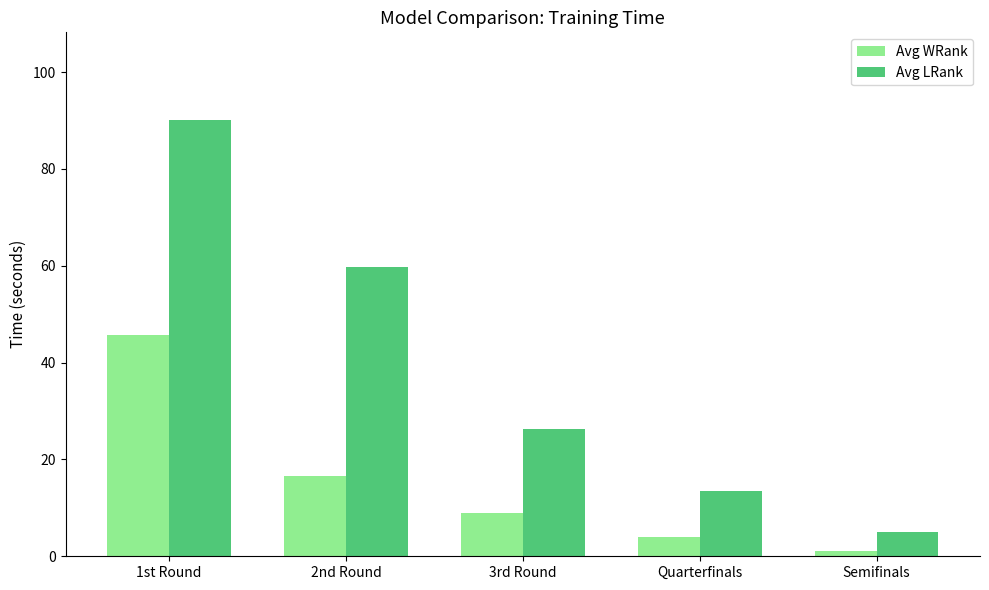

What is the difference between the maximum and minimum values in the Avg WRank series?

44.8